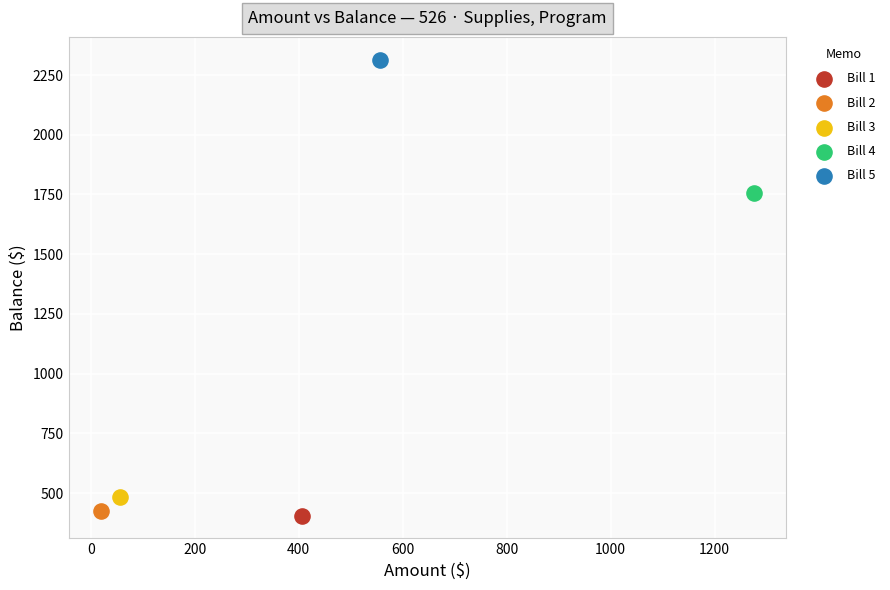

What are all the series names shown in the legend?

Bill 1, Bill 2, Bill 3, Bill 4, Bill 5